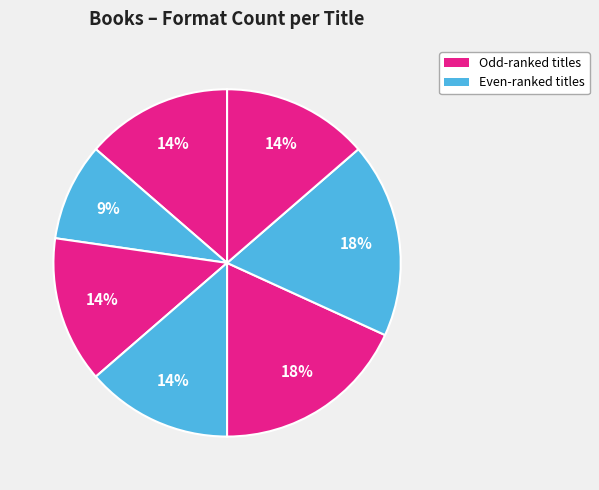

Count the number of slices in the pie.

7